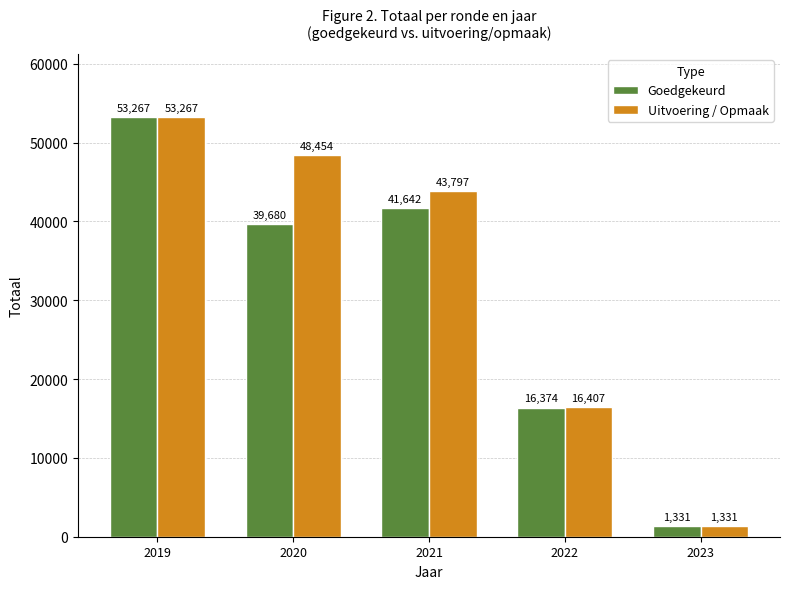

At which label is Goedgekeurd closest to 27299?

2022